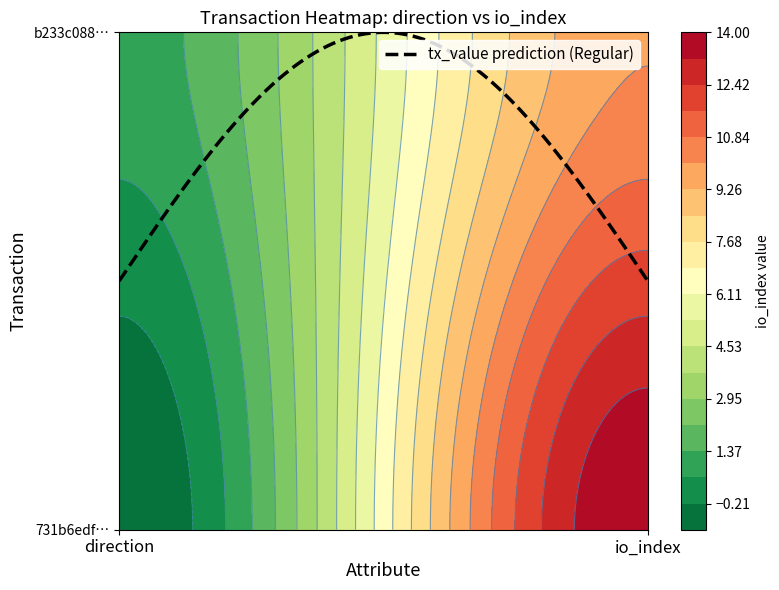

Reading right to left, extract all data points from this chart.

731b6edfe5e4dc5819a92709da30deda549fc5b: 1=14	-1=-1
b233c0883060d82f307388cfc97a865fa04de31: 1=10	-1=1